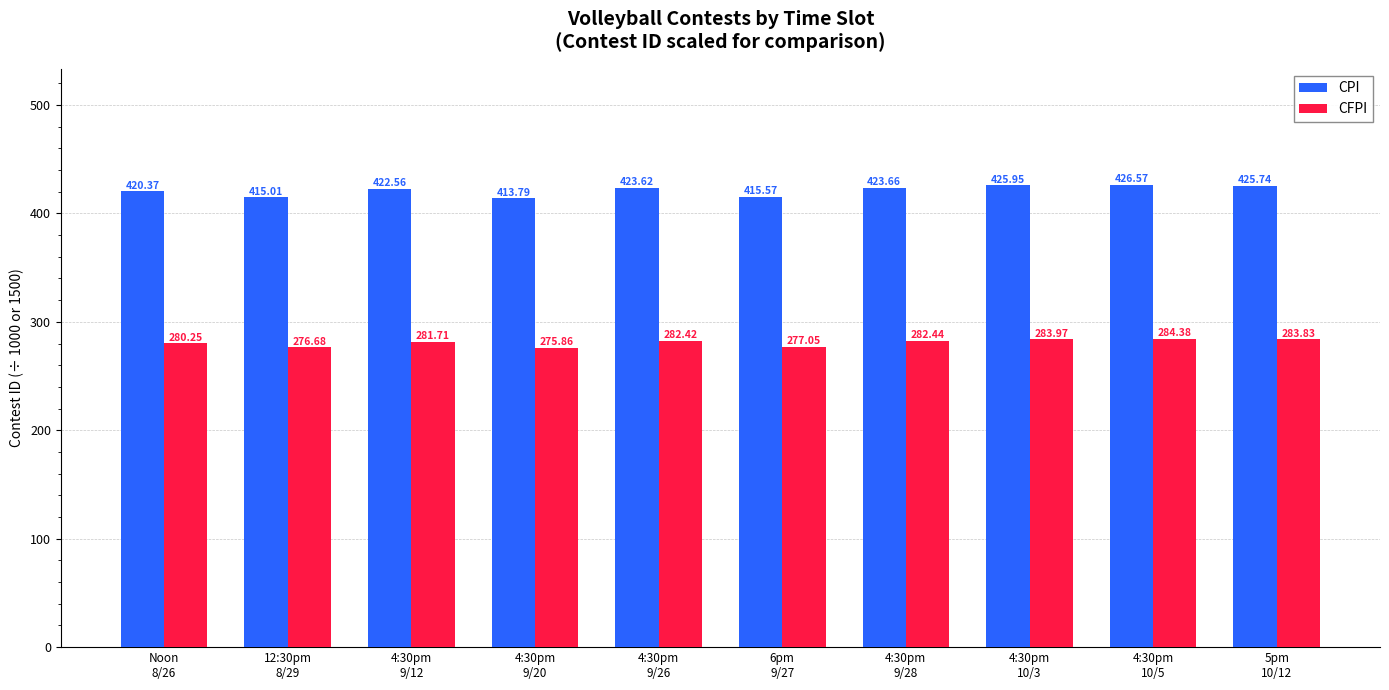

Which series has the largest total across all categories?

CPI